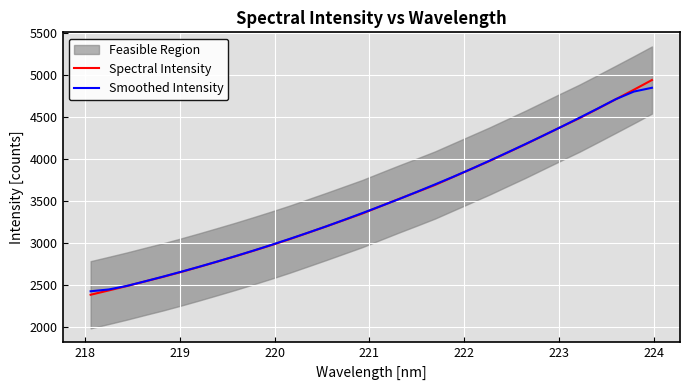

What is the minimum value for Smoothed Intensity?

2426.3